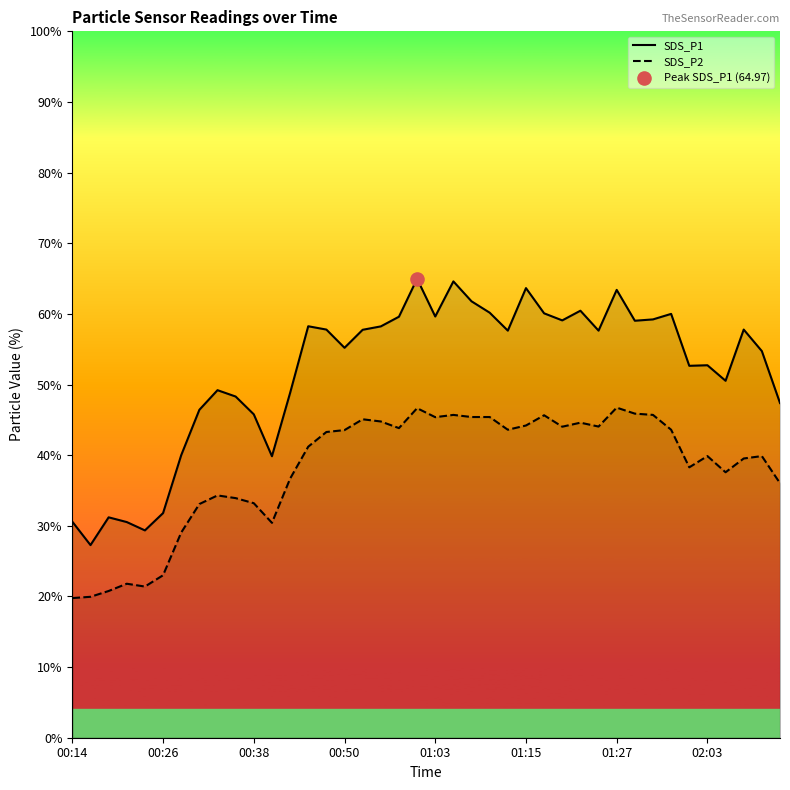

Which series reaches the maximum Y coordinate?

SDS_P1